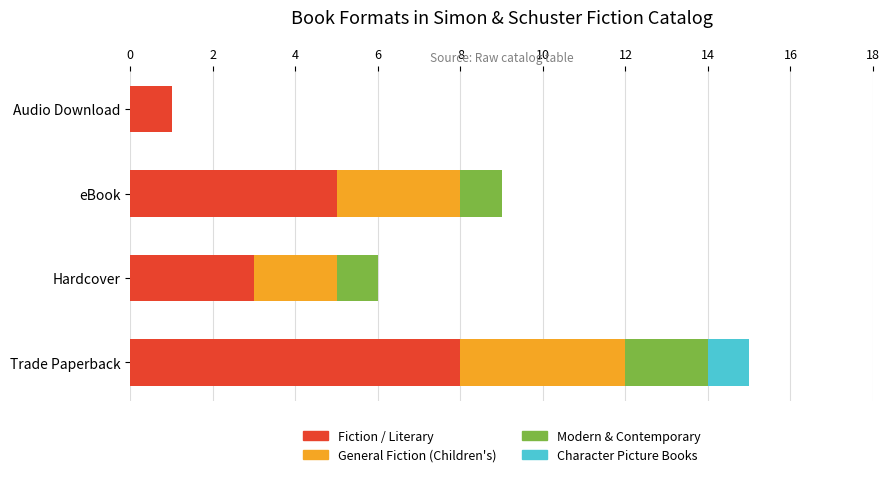

What value does the Fiction / Literary series have at eBook?

5